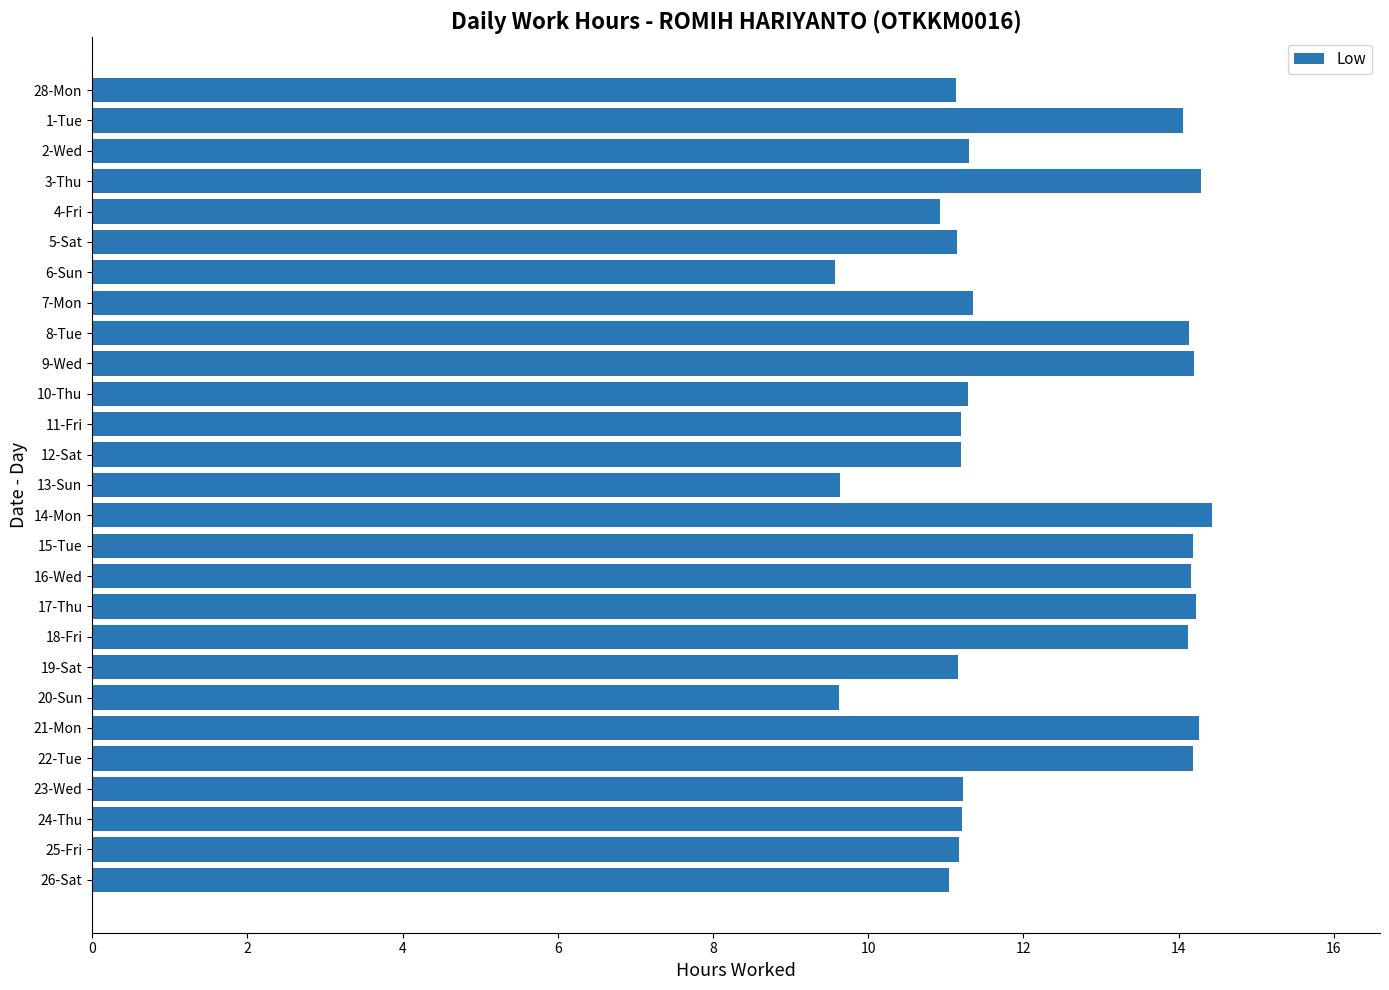

The chart shows a value of 11.2 at 24-Thu. True or false?

True